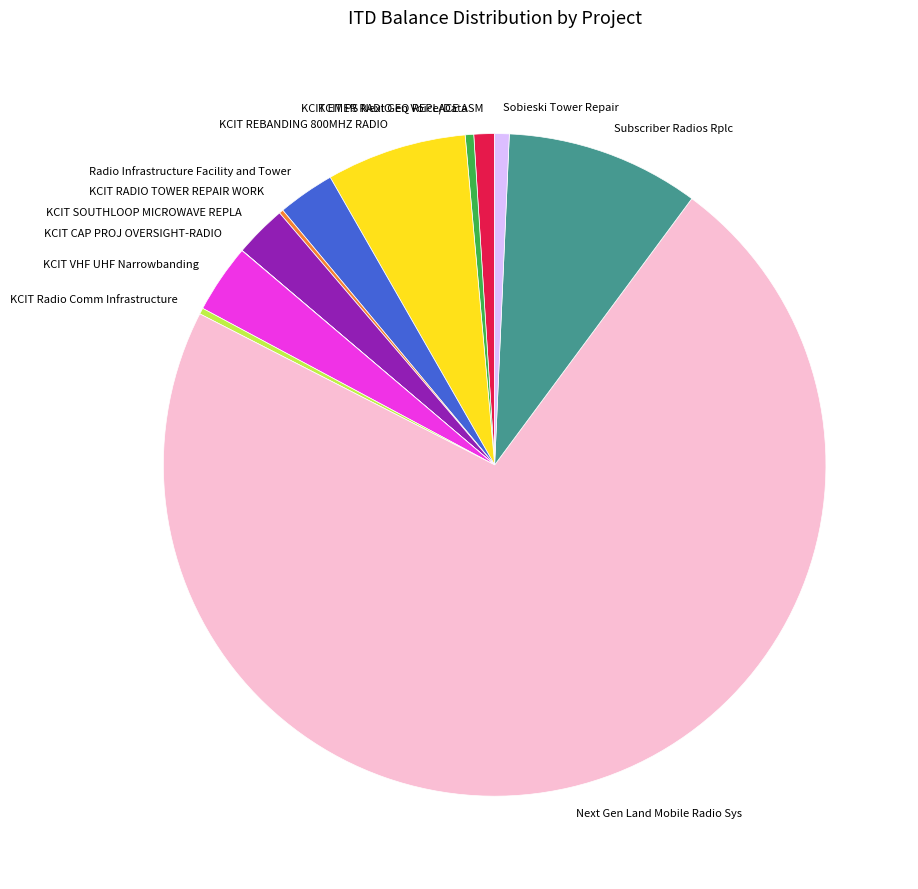

What is the ratio of the value at KCIT EMER RADIO EQ REPLACE ASM to the value at Sobieski Tower Repair?

1.4